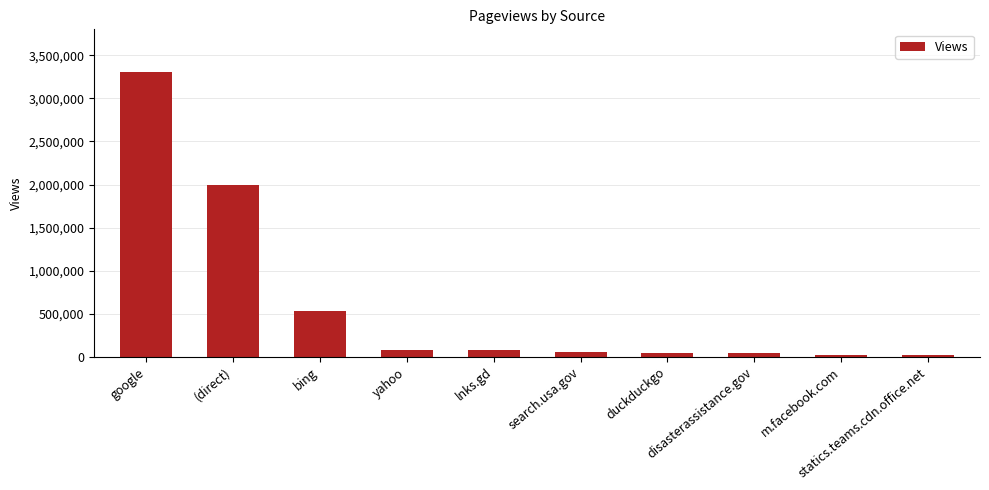

What is the sum of all values?

6174471